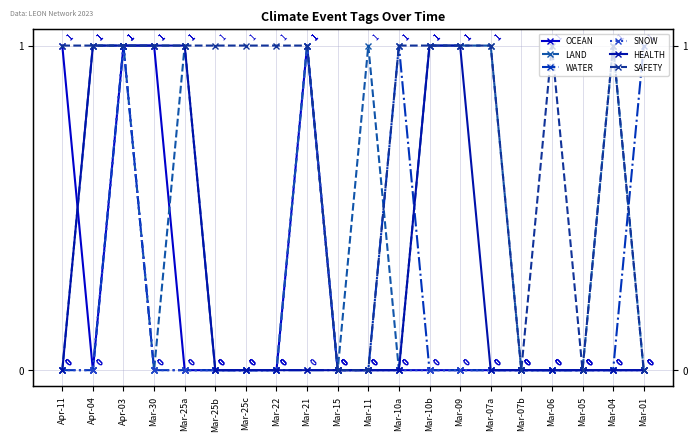

What is the label of the 2nd point from the left?

Apr-04